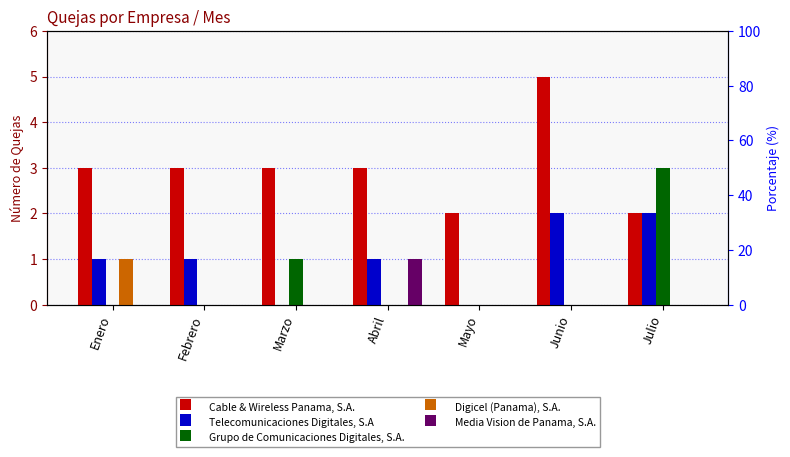

Which series changed the most between Marzo and Abril?

Telecomunicaciones Digitales, S.A